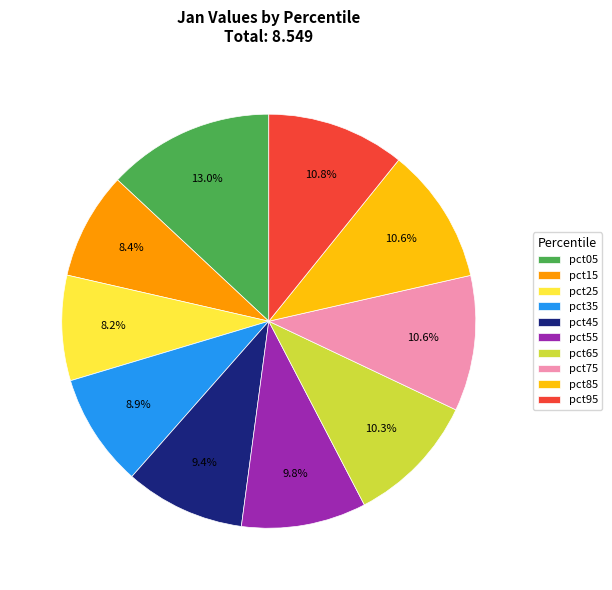

To the nearest percent, what percentage of the pie is pct65?

10%